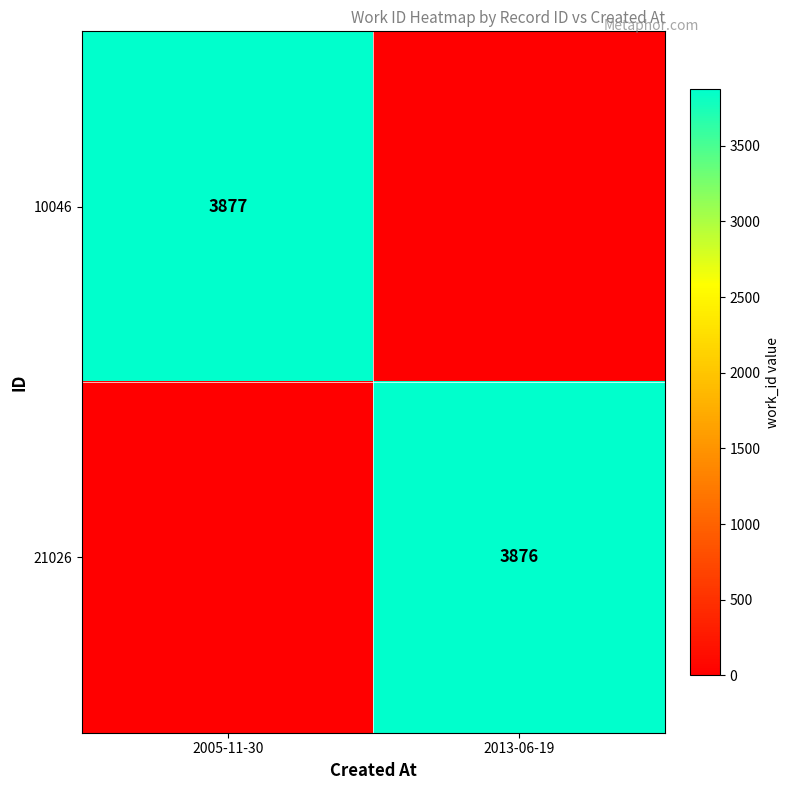

The value of 21026 at 2013-06-19 is 3876. True or false?

True